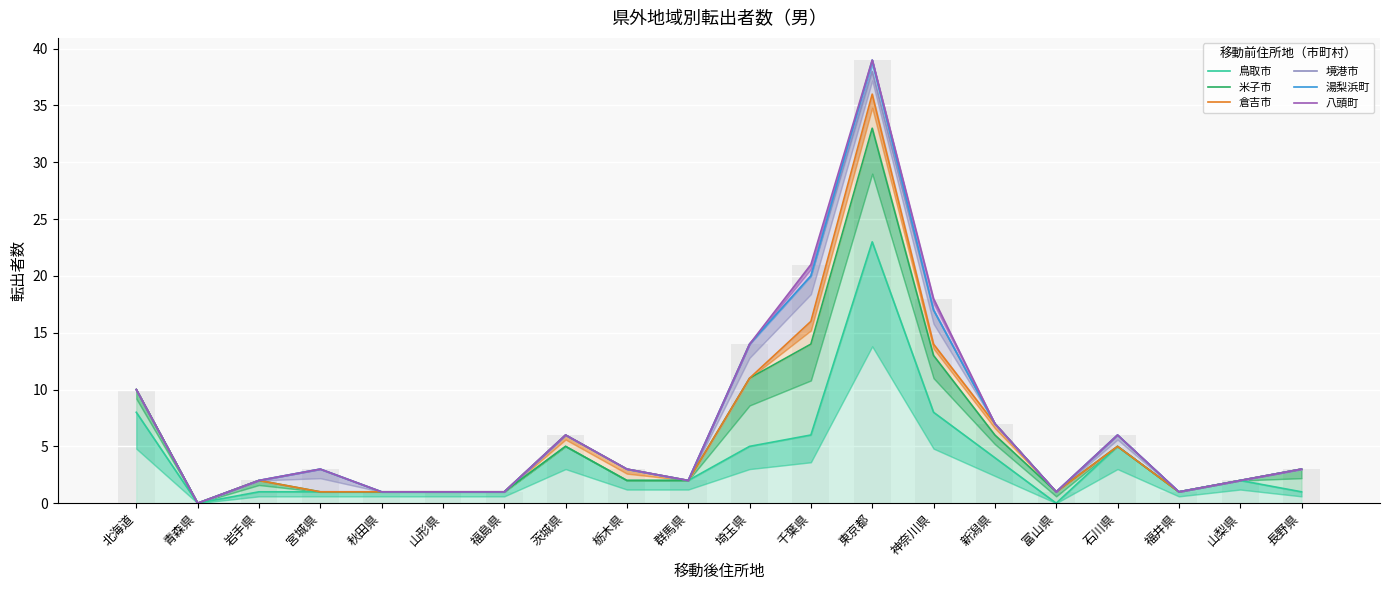

Reading left to right, extract all data points from this chart.

鳥取市: 8	0	1	1	1	1	1	5	2	2	5	6	23	8	4	0	5	1	2	1
米子市: 10	0	2	1	1	1	1	5	2	2	11	14	33	13	6	1	5	1	2	3
倉吉市: 10	0	2	1	1	1	1	6	3	2	11	16	36	14	7	1	5	1	2	3
境港市: 10	0	2	3	1	1	1	6	3	2	14	20	38	17	7	1	6	1	2	3
湯梨浜町: 10	0	2	3	1	1	1	6	3	2	14	20	39	17	7	1	6	1	2	3
八頭町: 10	0	2	3	1	1	1	6	3	2	14	21	39	18	7	1	6	1	2	3